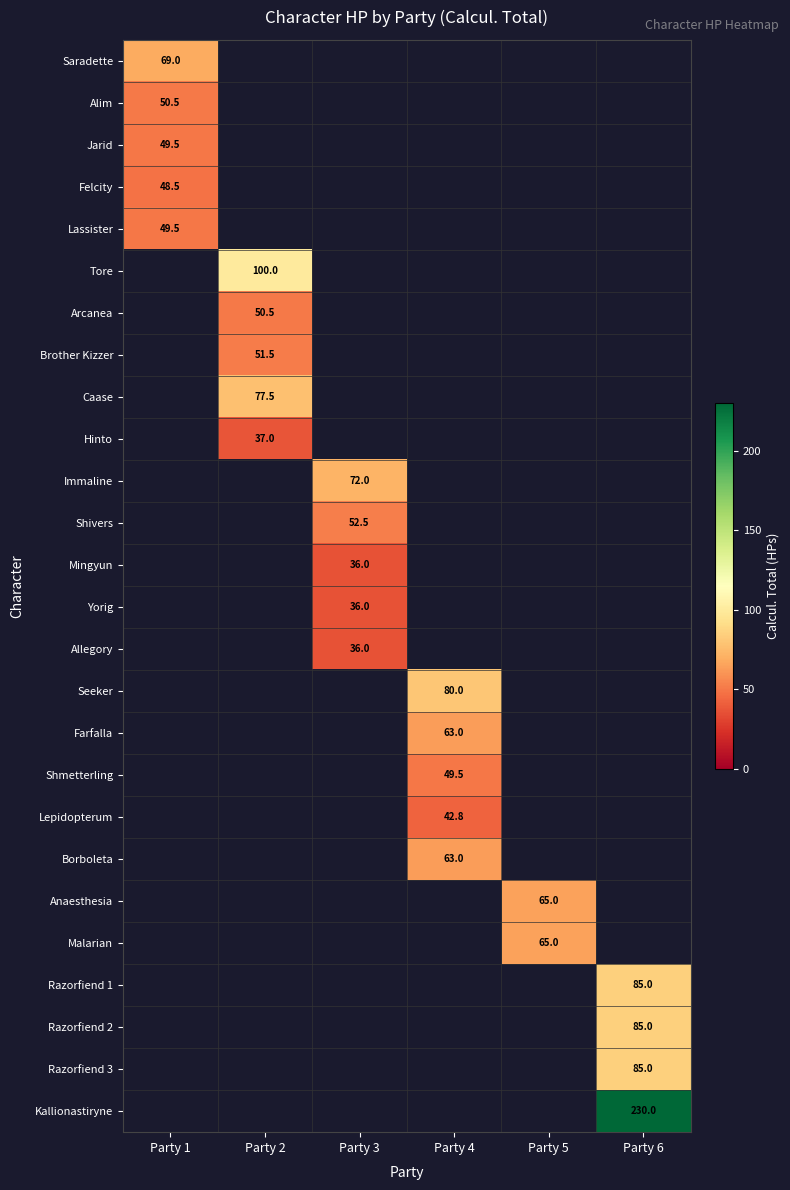

How many series are shown in this chart?

26